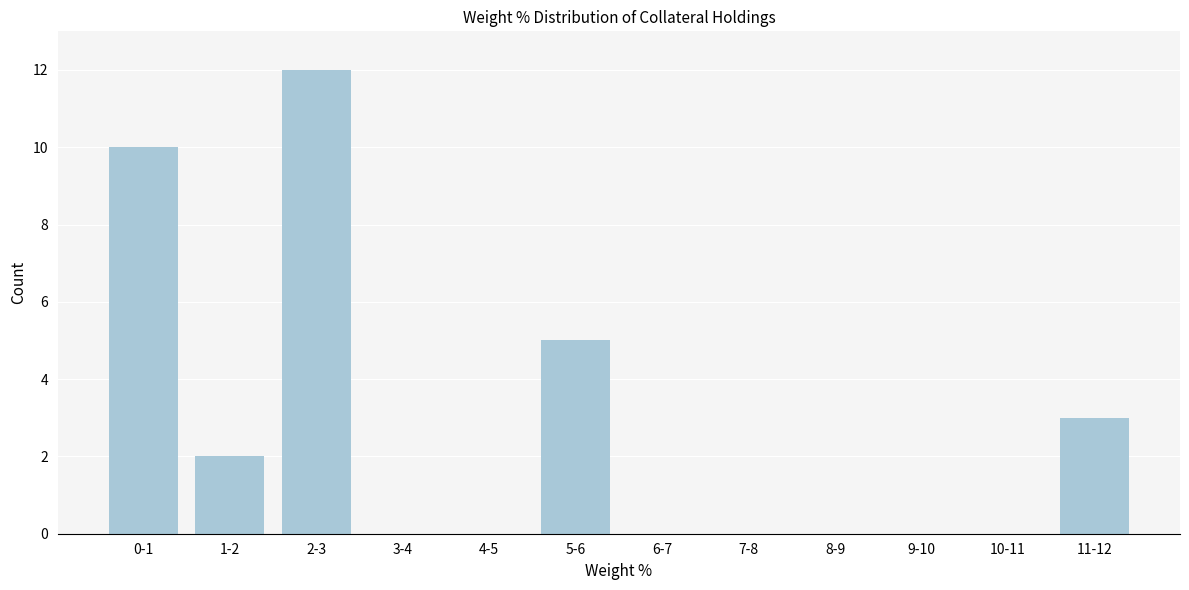

Reading left to right, what are all the values shown in this chart?

0-1=10	1-2=2	2-3=12	3-4=0	4-5=0	5-6=5	6-7=0	7-8=0	8-9=0	9-10=0	10-11=0	11-12=3